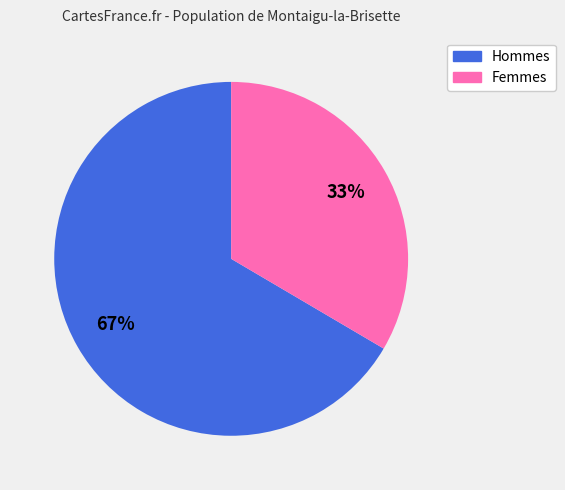

Does any single category account for the majority?

Yes